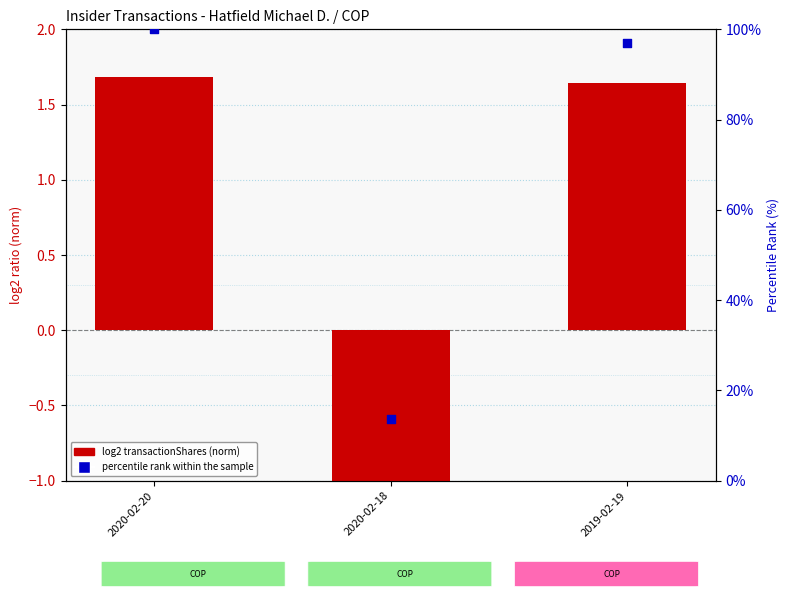

Which series has the largest total across all categories?

percentile rank within the sample